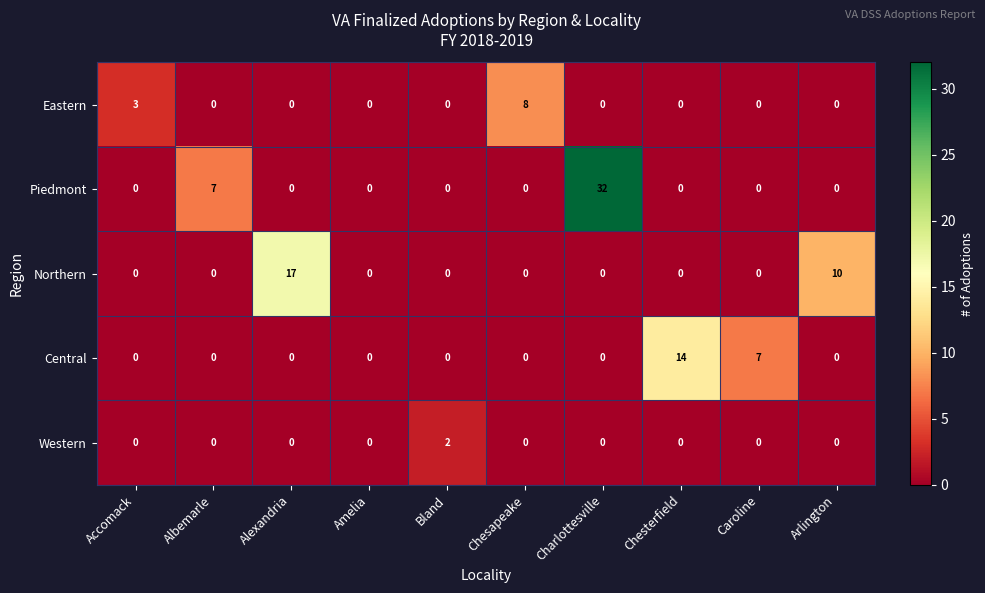

How many distinct data groups are displayed?

5